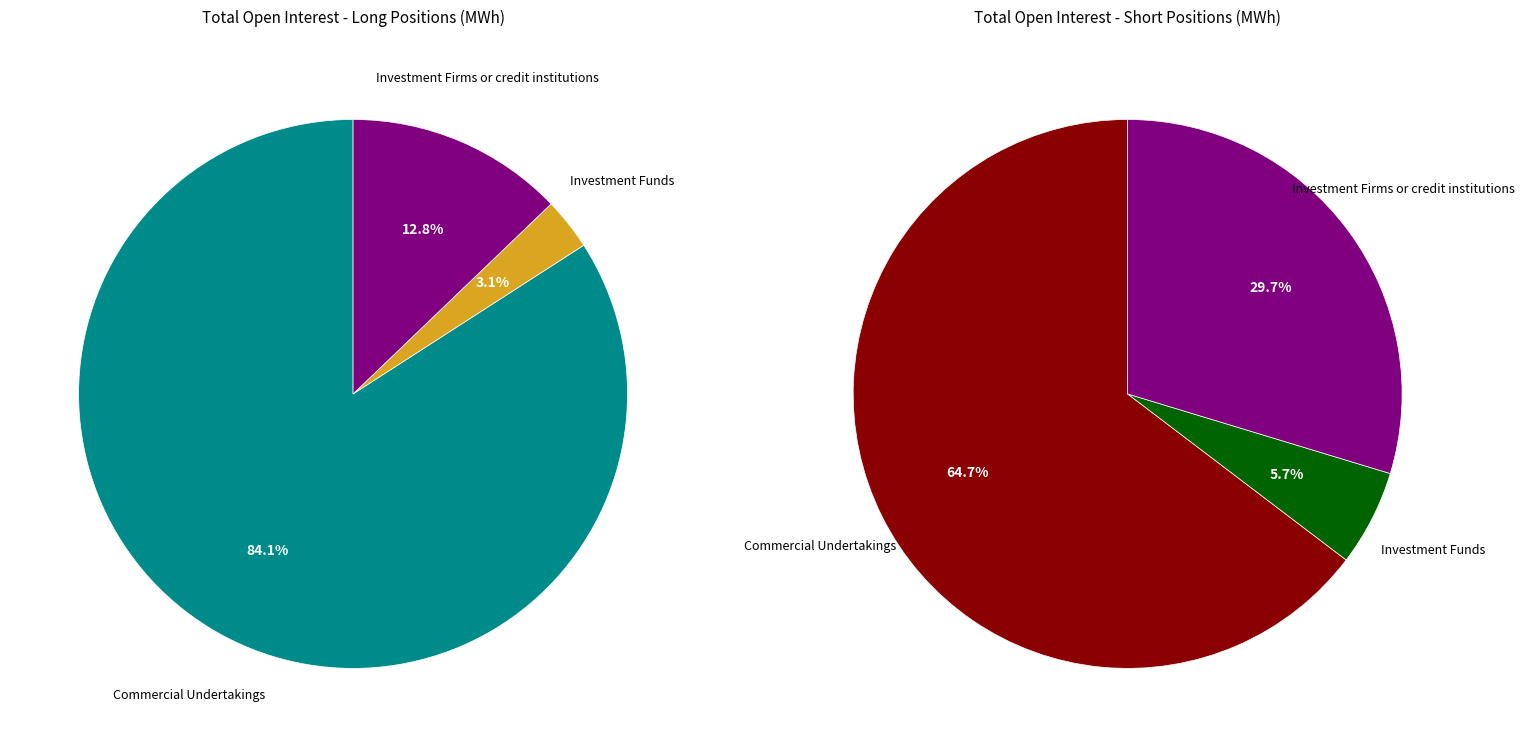

True or false: Commercial Undertakings Long accounts for 70% of the total.

False